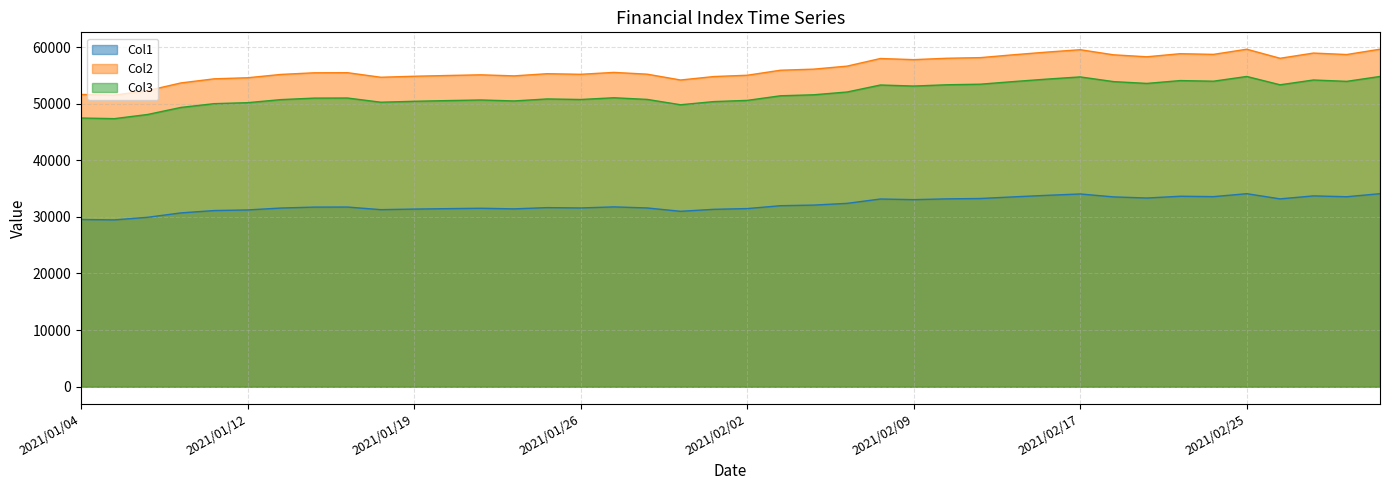

What is the value of the Col3 point at the 39th from the left?

53943.5